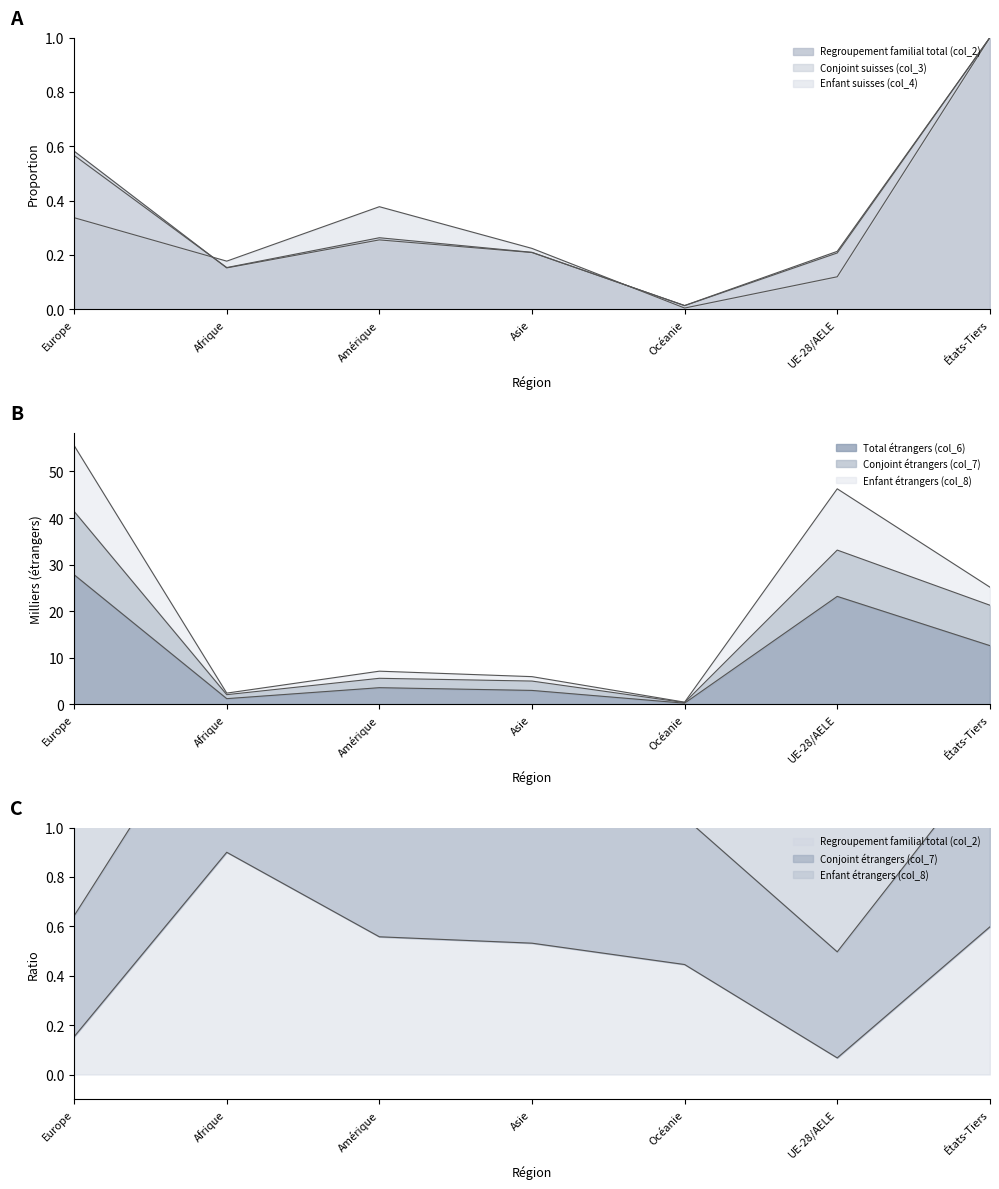

What is the difference between the Total étrangers (col_6) values at Afrique and Amérique?

2.4